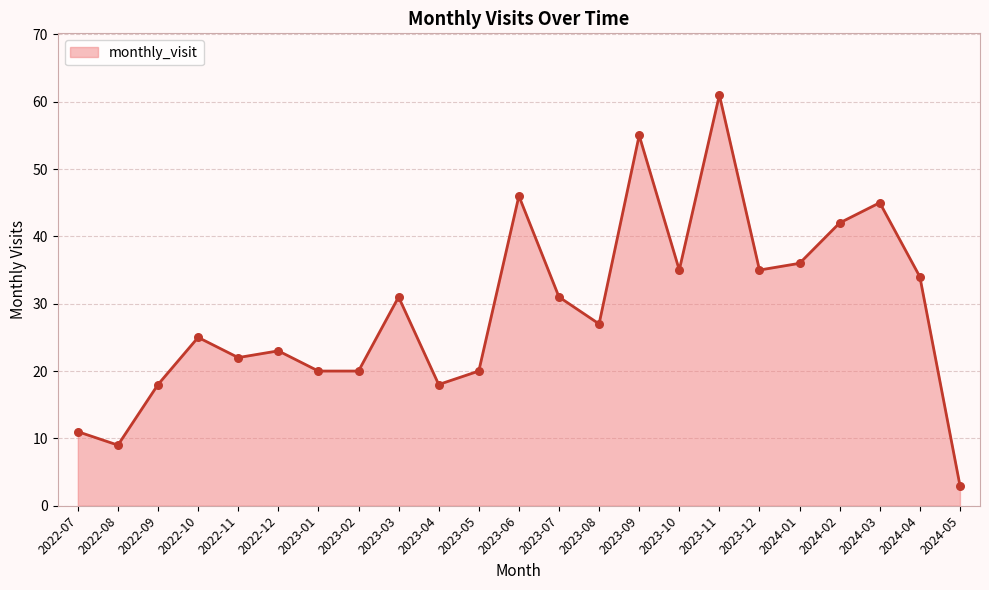

What is the change in value from 2022-10 to 2024-05?

-22